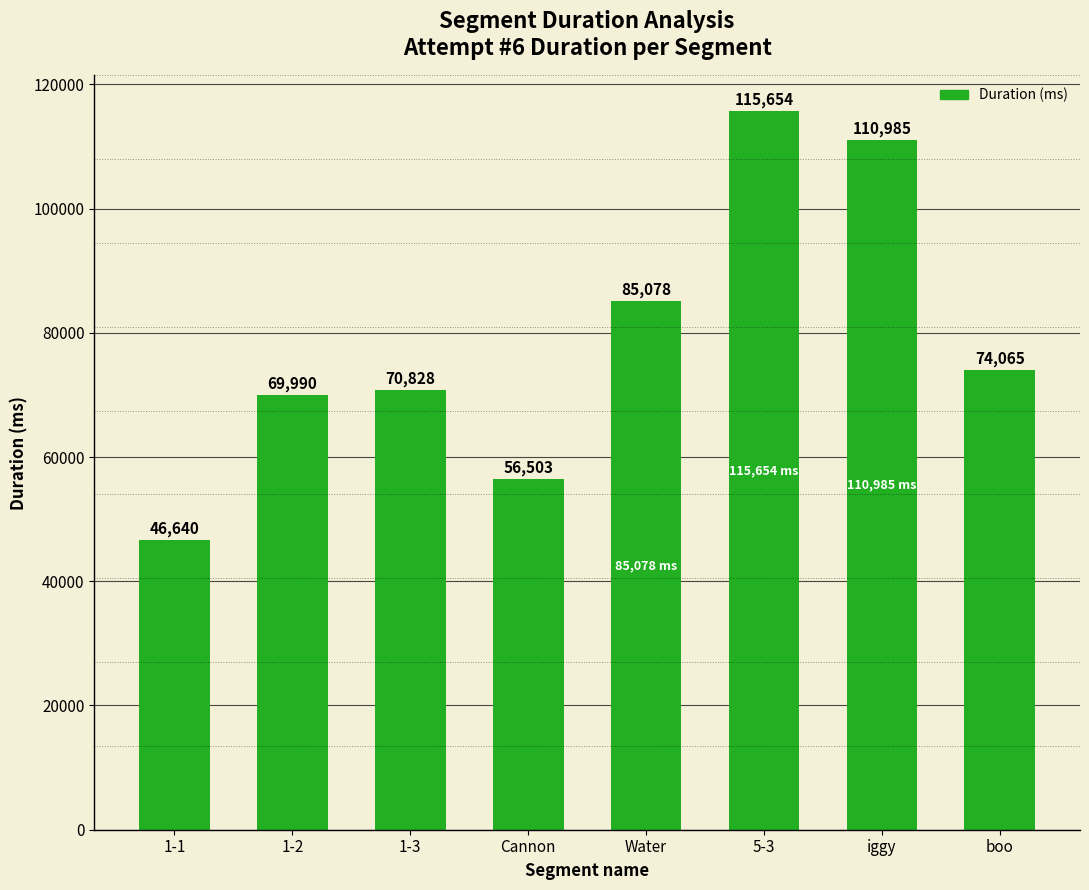

What is the difference between the maximum and minimum values?

69014